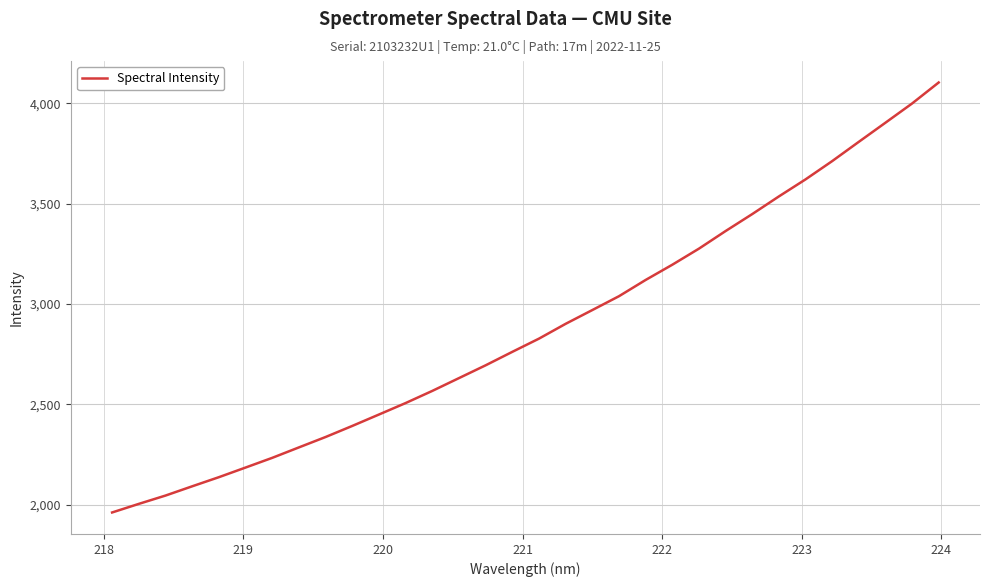

What is the maximum value shown in the chart?

4103.8